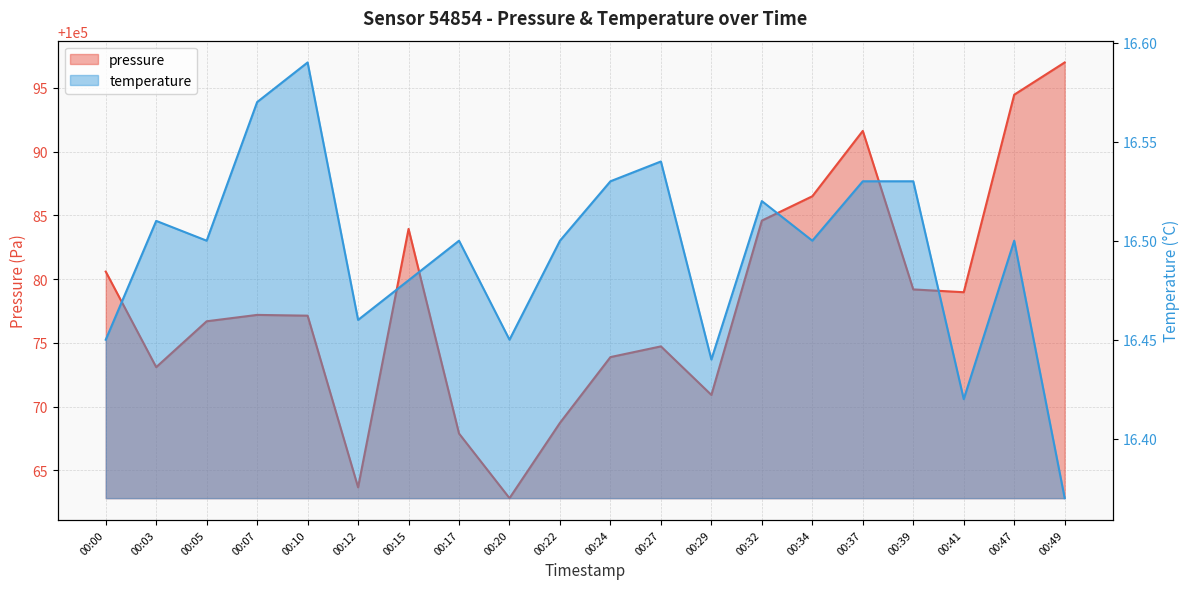

Which has a higher value, 00:41 or 00:07?

00:41